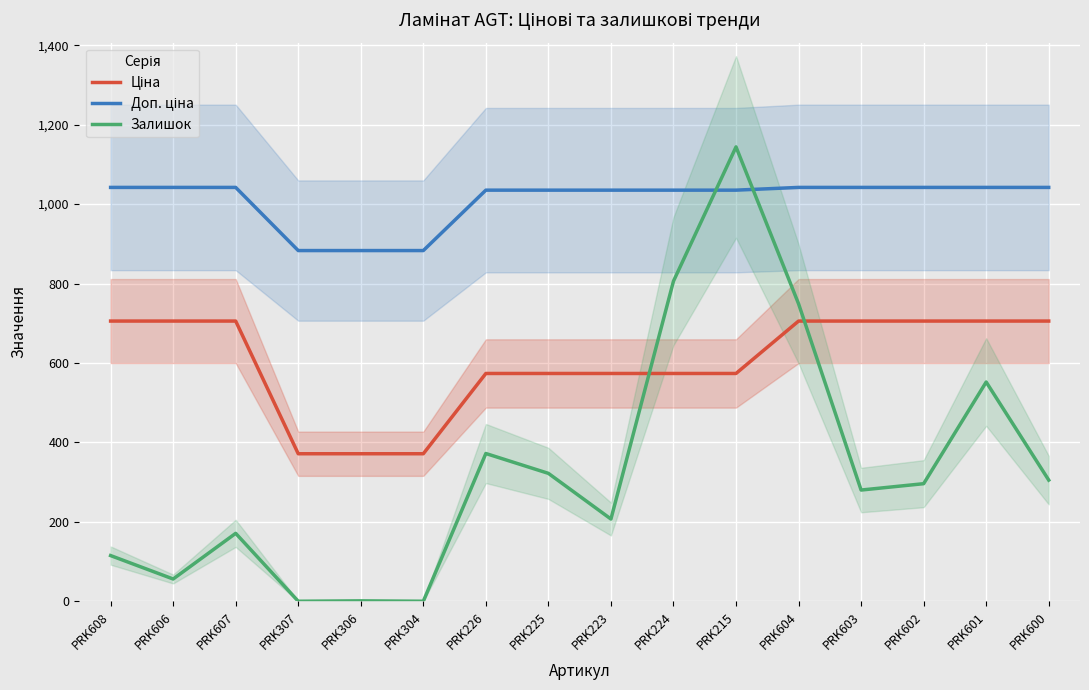

What is the difference between the highest and lowest values at PRK603?

762.0